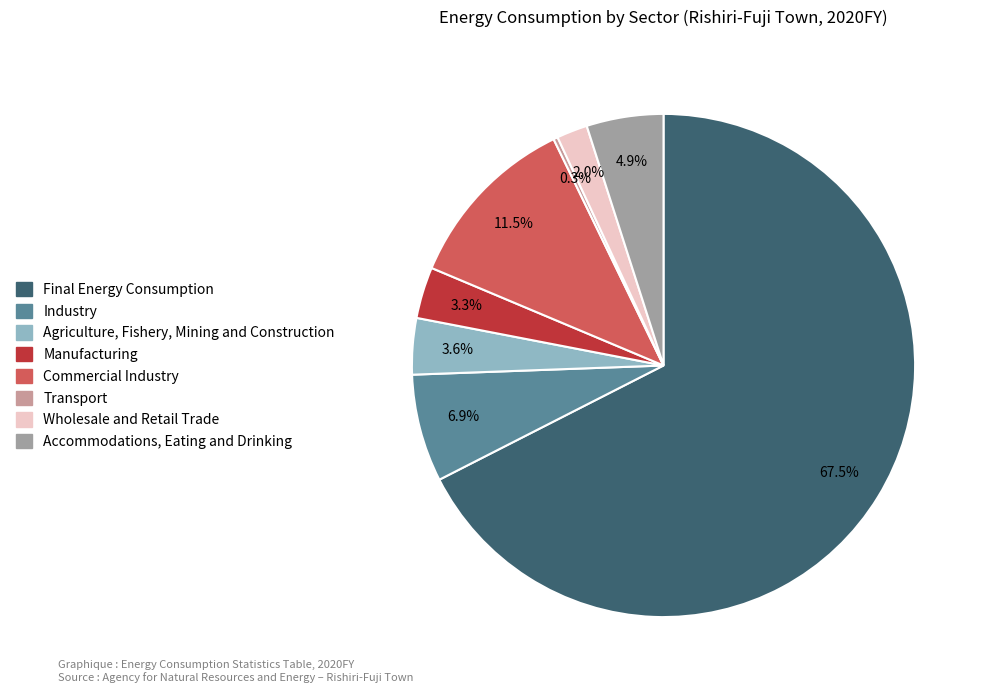

What is the ratio of the value at Accommodations, Eating and Drinking to the value at Industry?

0.7